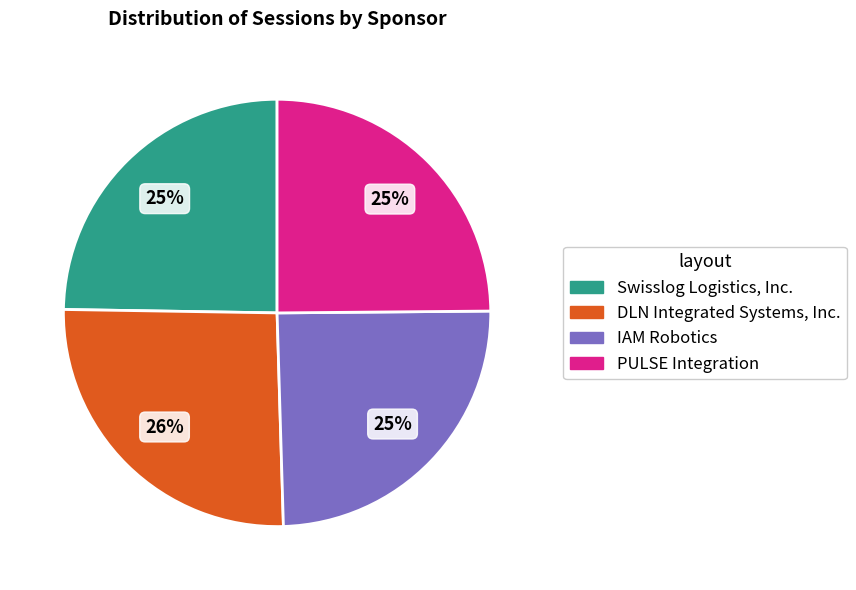

Combined, do IAM Robotics and DLN Integrated Systems, Inc. account for over 50%?

Yes